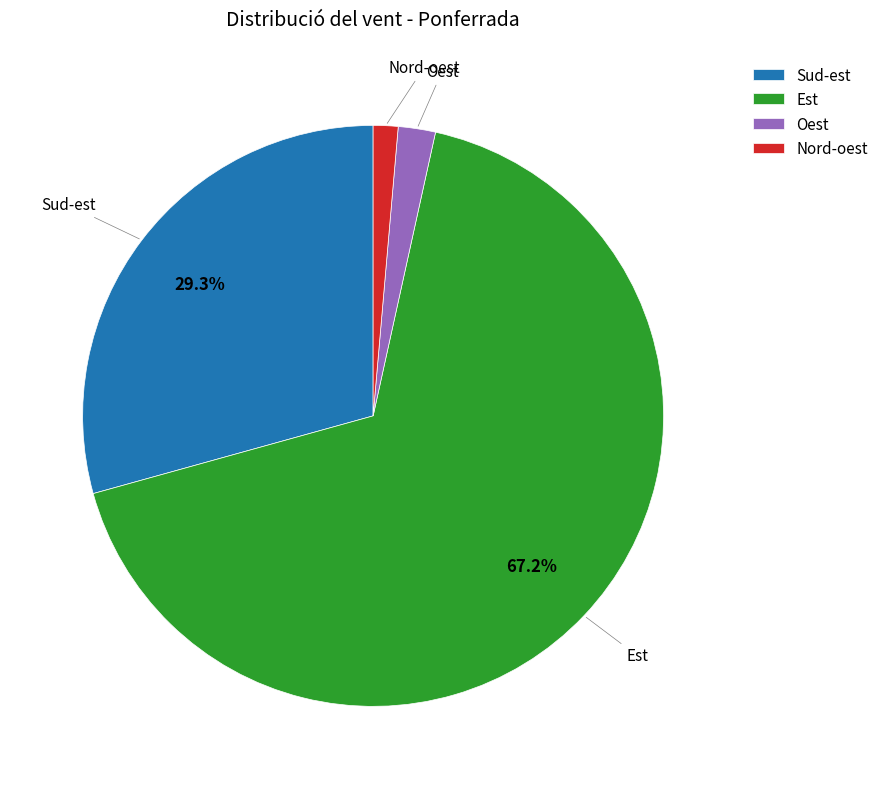

Is there a majority slice in this chart?

Yes